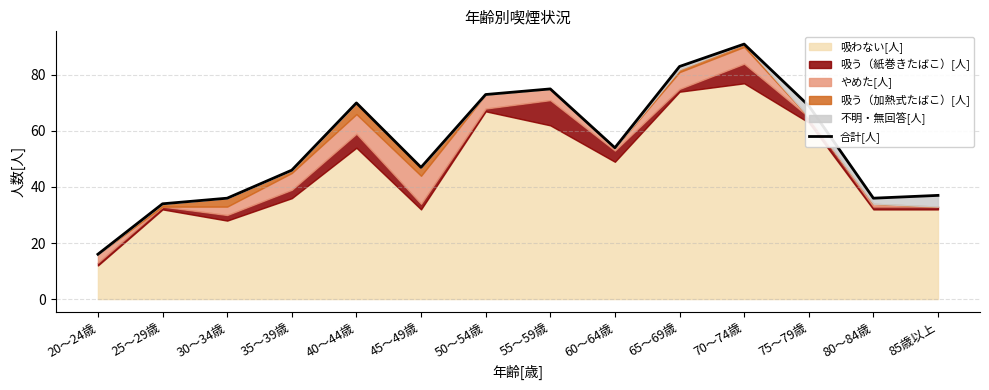

What is the ratio of the value at 45～49歳 to the value at 55～59歳?

0.6